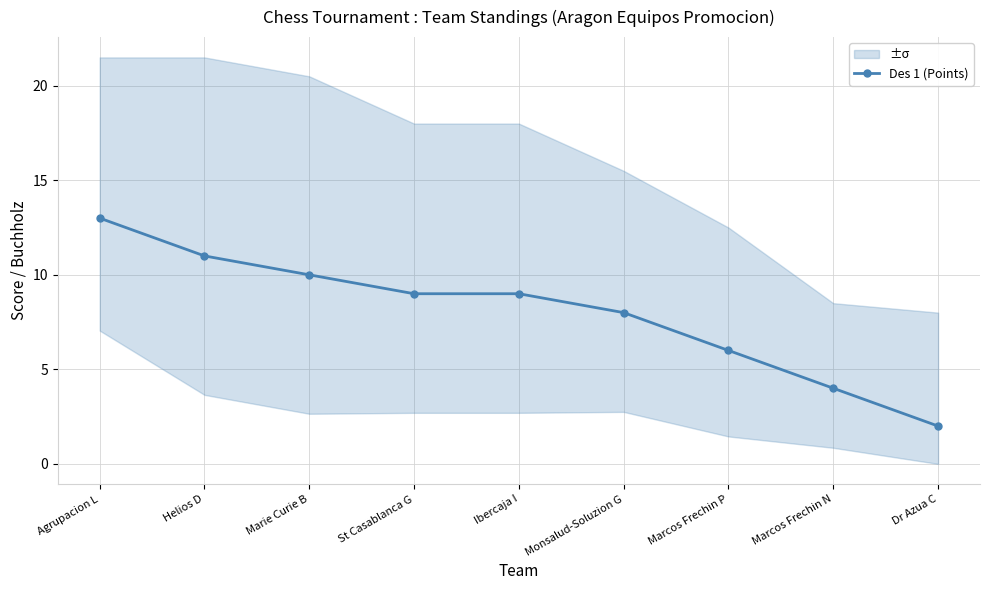

True or false: the data shows 2 at Marie Curie B.

False